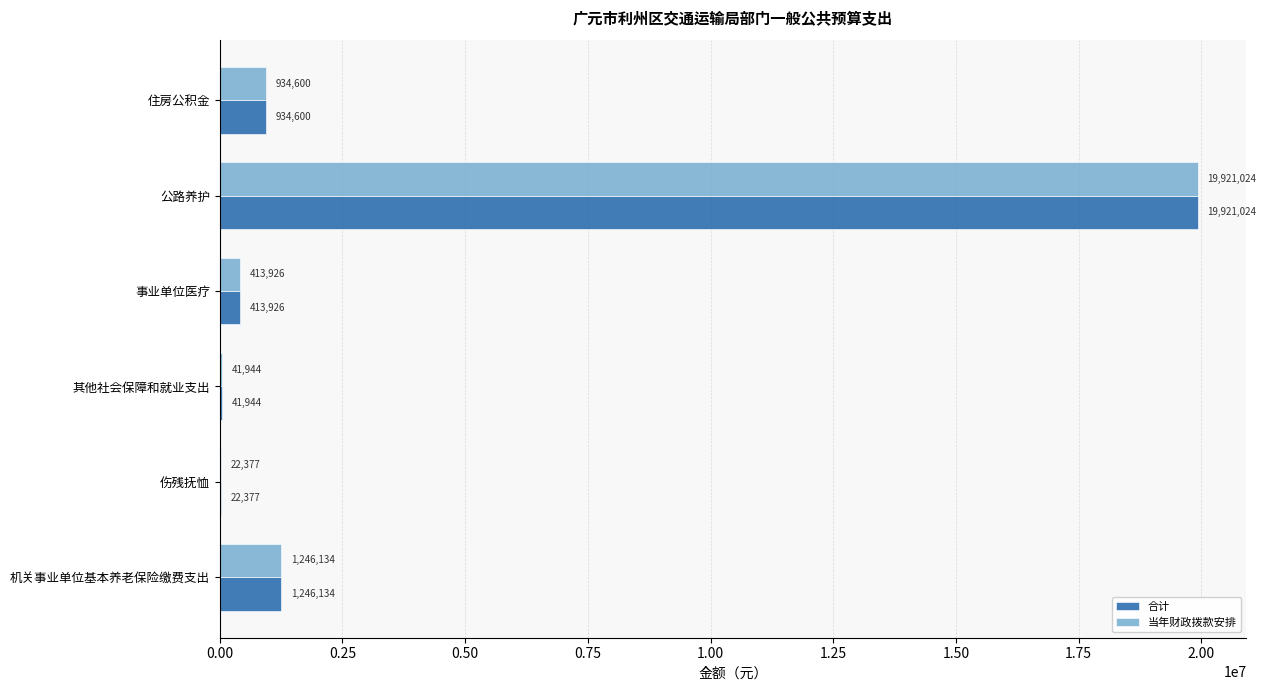

At which category is the sum across all series the highest?

公路养护